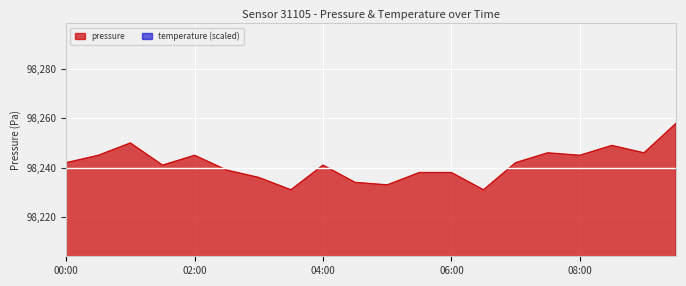

Reading left to right, what are all the values shown in this chart?

pressure: 98242	98245	98250	98241	98245	98239	98236	98231	98241	98234	98233	98238	98238	98231	98242	98246	98245	98249	98246	98258
temperature: 18100	18100	18000	18000	18000	18000	18000	17900	17900	17900	17900	17900	17900	17900	17900	17900	17900	17900	18000	18000